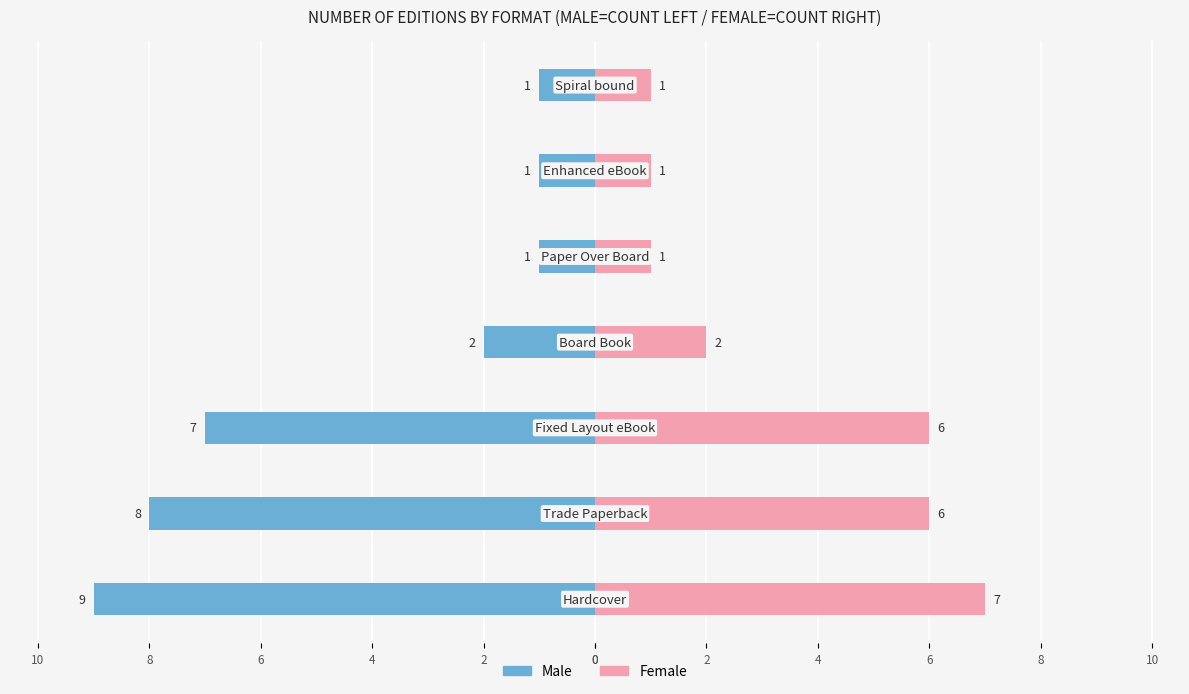

The value of Male at 8 is -1. True or false?

False